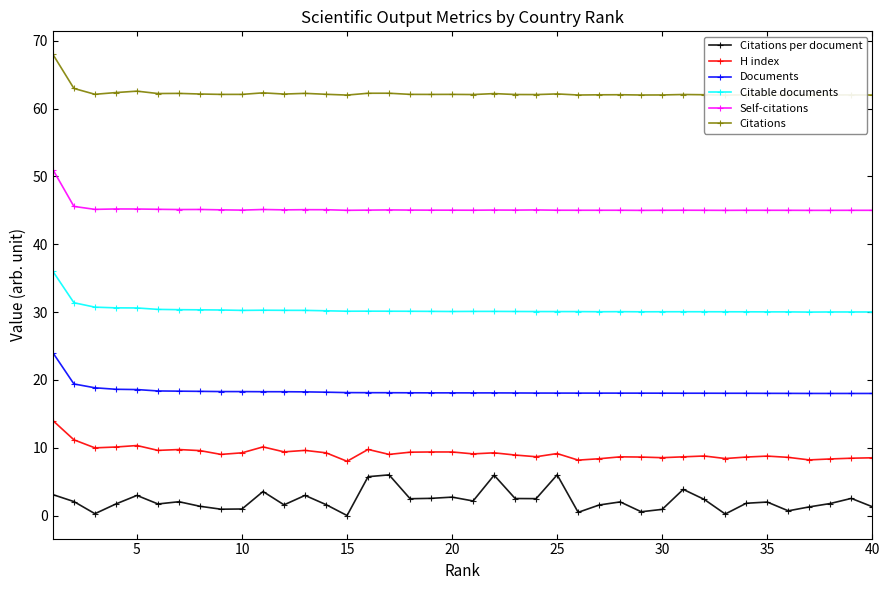

Reading right to left, transcribe all the data shown in this chart.

Citations per document: 1.3	2.5	1.8	1.3	0.7	2.0	1.8	0.2	2.4	3.9	0.9	0.6	2.0	1.6	0.5	6.0	2.5	2.5	5.9	2.1	2.7	2.5	2.5	6.0	5.7	0.0	1.6	3.0	1.6	3.5	1.0	0.9	1.4	2.0	1.7	3.0	1.7	0.3	2.1	3.1
H index: 8.5	8.5	8.3	8.2	8.6	8.8	8.6	8.4	8.8	8.7	8.5	8.6	8.7	8.4	8.2	9.1	8.7	8.9	9.2	9.1	9.4	9.4	9.3	9.0	9.7	8.0	9.2	9.6	9.4	10.1	9.2	9.0	9.6	9.7	9.6	10.3	10.1	10.0	11.2	14.0
Documents: 18.0	18.0	18.0	18.0	18.0	18.0	18.0	18.0	18.0	18.0	18.0	18.0	18.0	18.1	18.1	18.1	18.1	18.1	18.1	18.1	18.1	18.1	18.1	18.1	18.1	18.1	18.2	18.2	18.3	18.3	18.3	18.3	18.3	18.3	18.4	18.6	18.6	18.8	19.4	24.0
Citable documents: 30.0	30.0	30.0	30.0	30.0	30.0	30.0	30.0	30.0	30.1	30.0	30.0	30.1	30.1	30.1	30.1	30.1	30.1	30.1	30.1	30.1	30.1	30.1	30.1	30.1	30.1	30.2	30.3	30.3	30.3	30.2	30.3	30.3	30.4	30.4	30.6	30.6	30.7	31.4	36.0
Self-citations: 45.0	45.0	45.0	45.0	45.0	45.0	45.0	45.0	45.0	45.0	45.0	45.0	45.0	45.0	45.0	45.0	45.1	45.0	45.0	45.0	45.0	45.0	45.0	45.1	45.0	45.0	45.1	45.1	45.1	45.1	45.0	45.1	45.1	45.1	45.2	45.2	45.2	45.1	45.6	51.0
Citations: 62.0	62.0	62.0	62.0	62.0	62.0	62.0	62.0	62.1	62.1	62.0	62.0	62.1	62.0	62.0	62.2	62.1	62.1	62.2	62.1	62.1	62.1	62.1	62.3	62.3	62.0	62.1	62.3	62.1	62.3	62.1	62.1	62.2	62.2	62.2	62.6	62.4	62.1	63.0	68.0